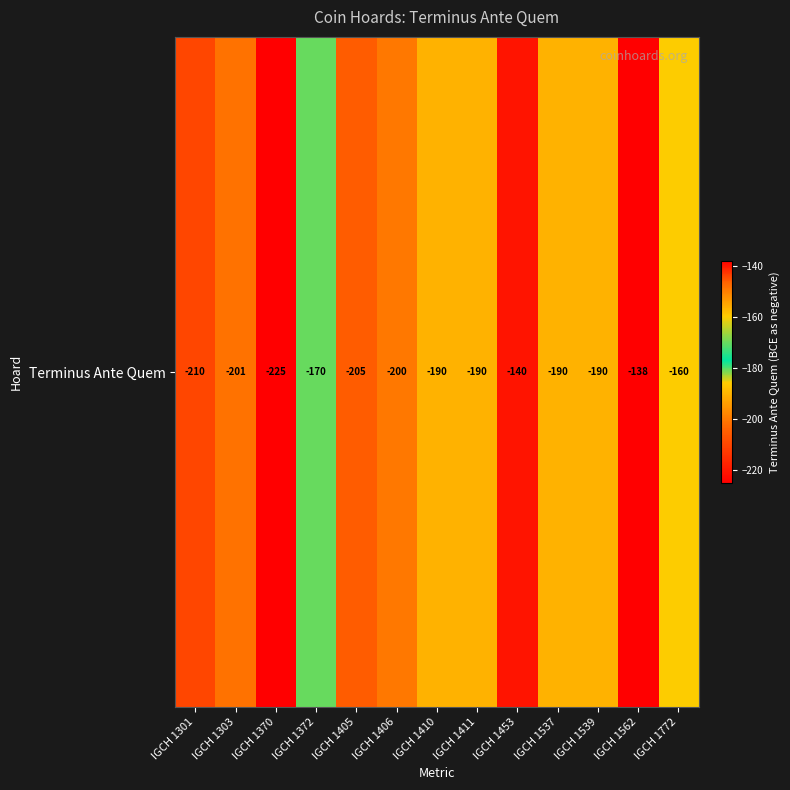

Count the number of data series in this chart.

1